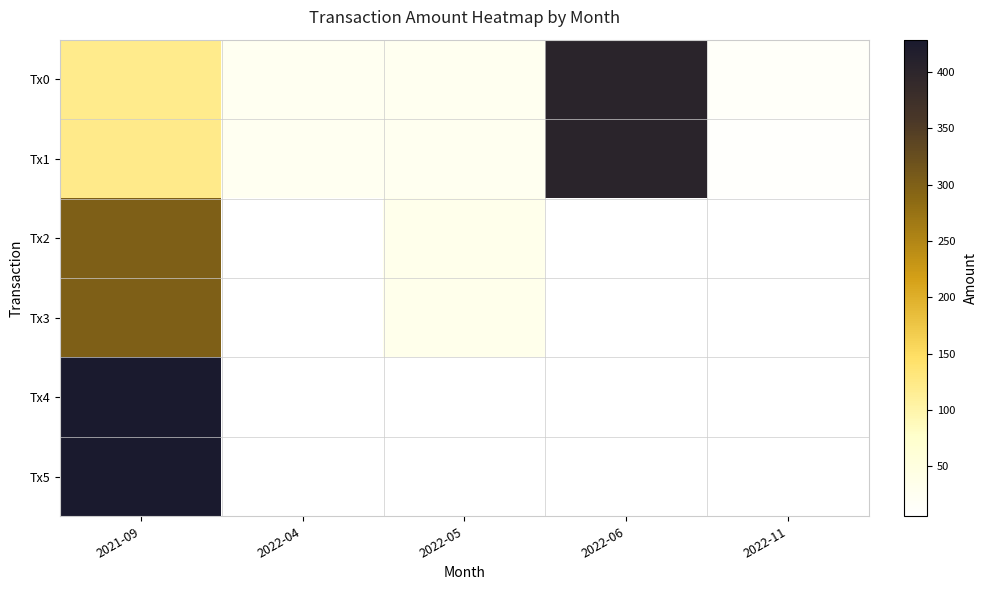

At which category is the sum across all series the highest?

2021-09